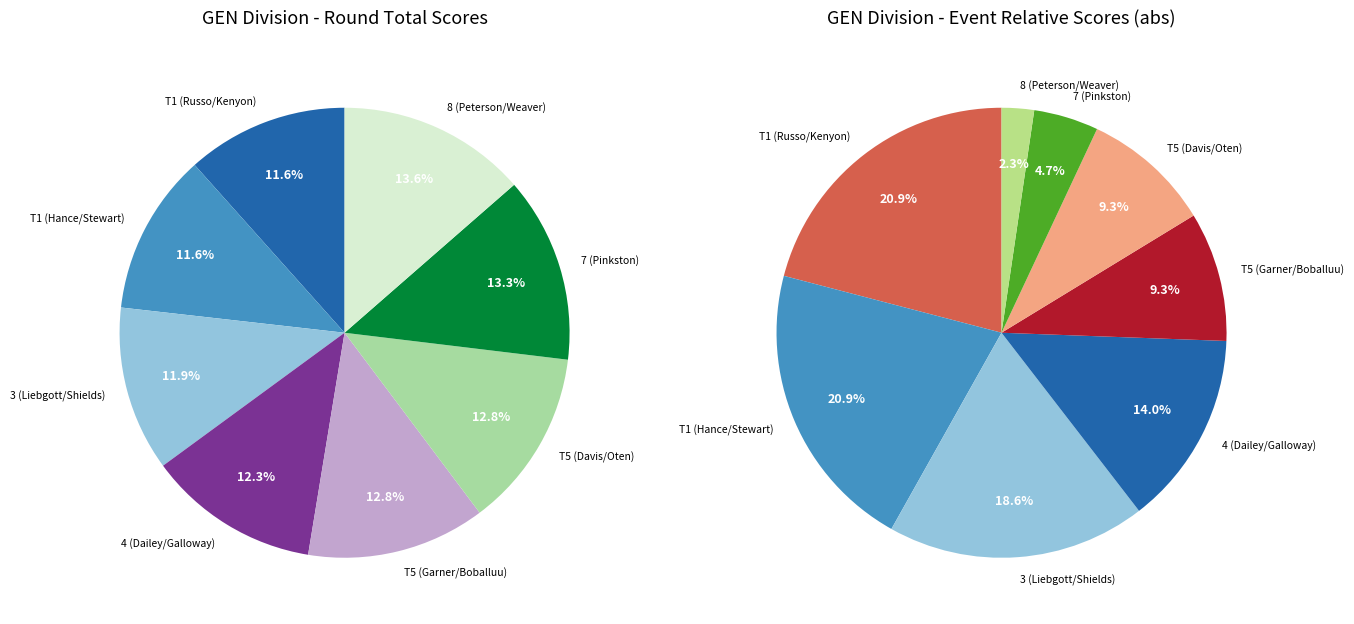

How many slices are in this pie chart?

8